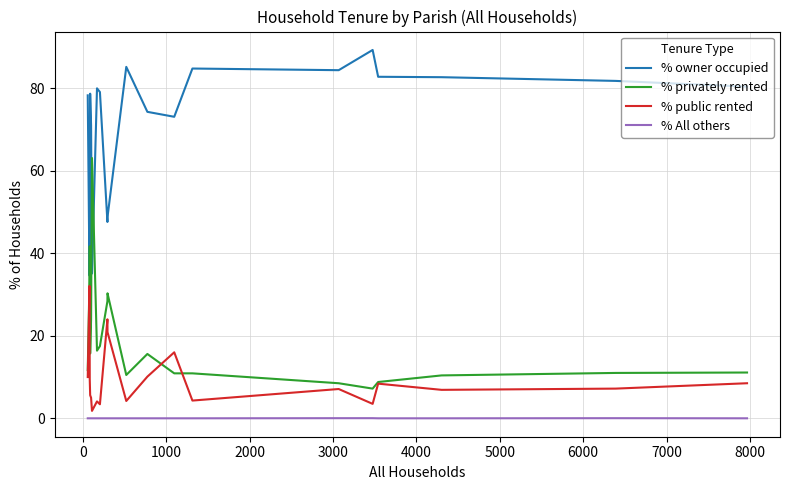

True or false: % owner occupied and % All others cross at least once.

False